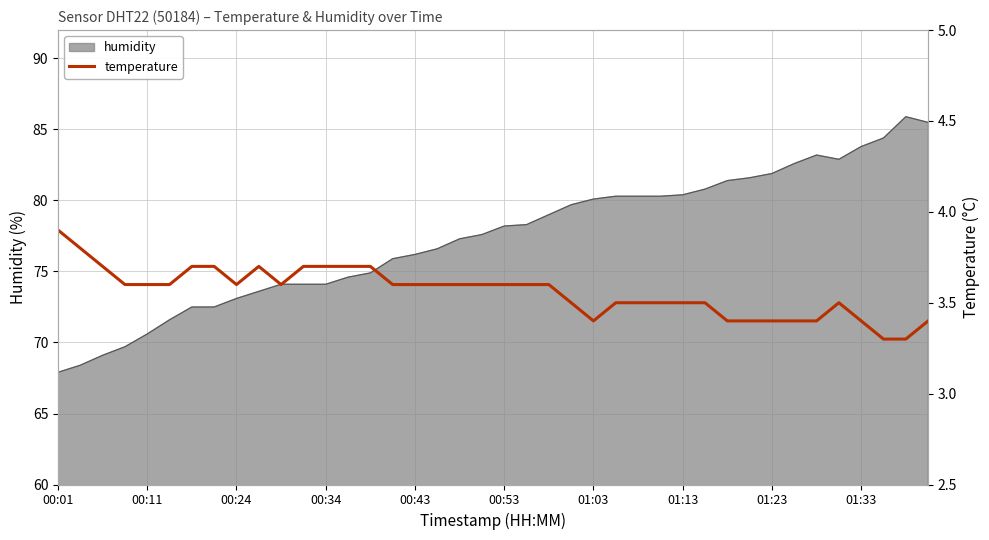

How many lines are shown in the chart?

1